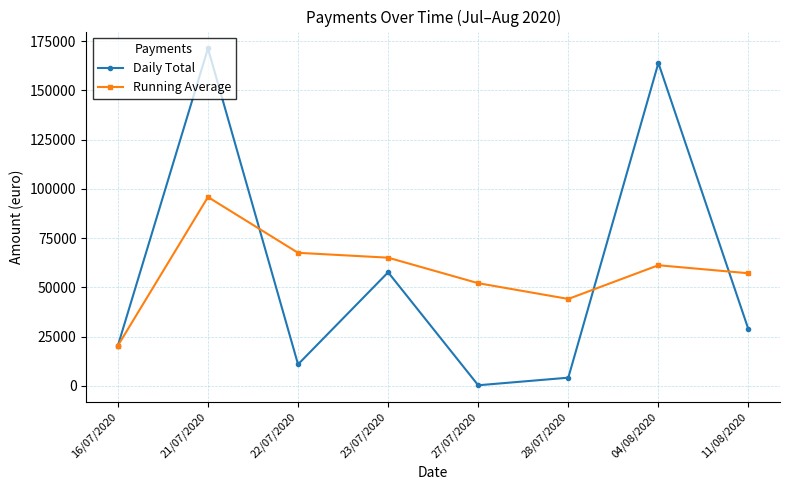

At which label does Running Average first exceed 61246?

21/07/2020